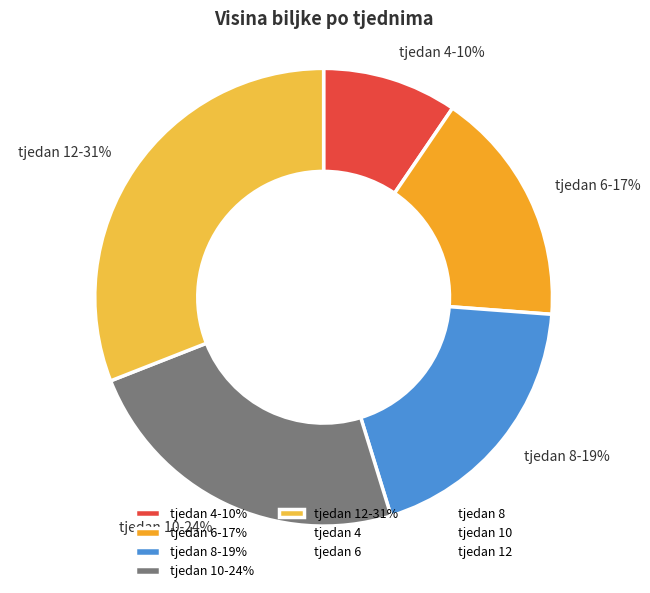

How many segments does this pie chart have?

5